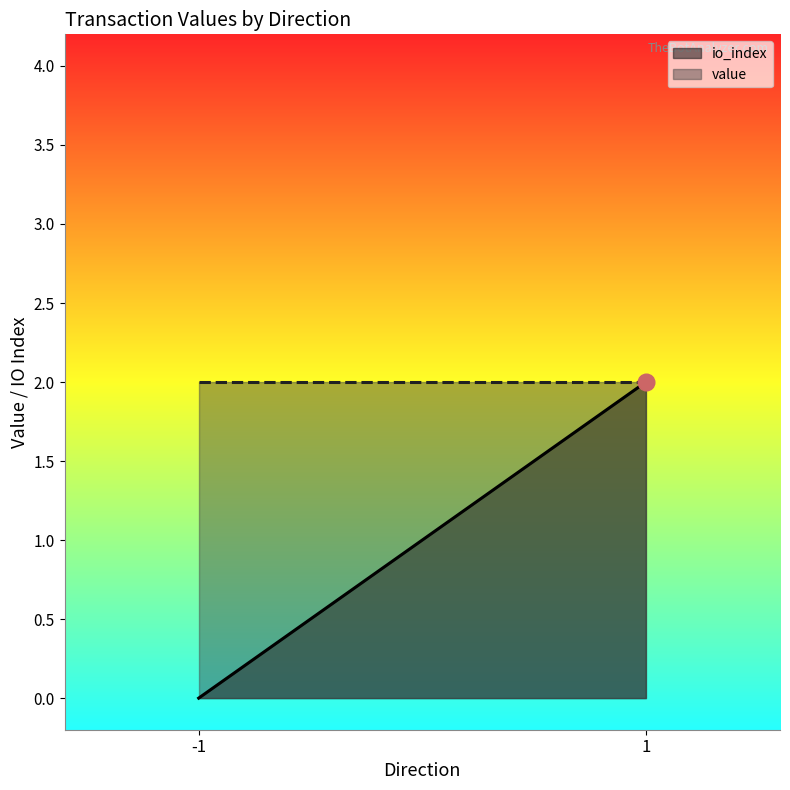

Rank the series at -1 from lowest to highest value.

io_index, value